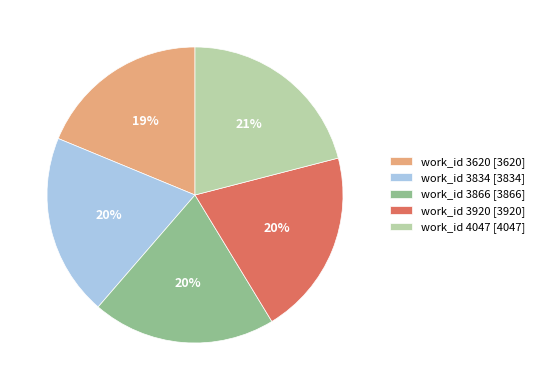

Is there any slice that represents more than half of the pie?

No